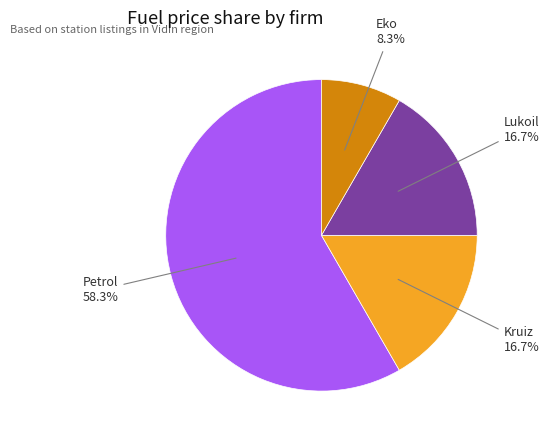

Does any single category account for the majority?

Yes